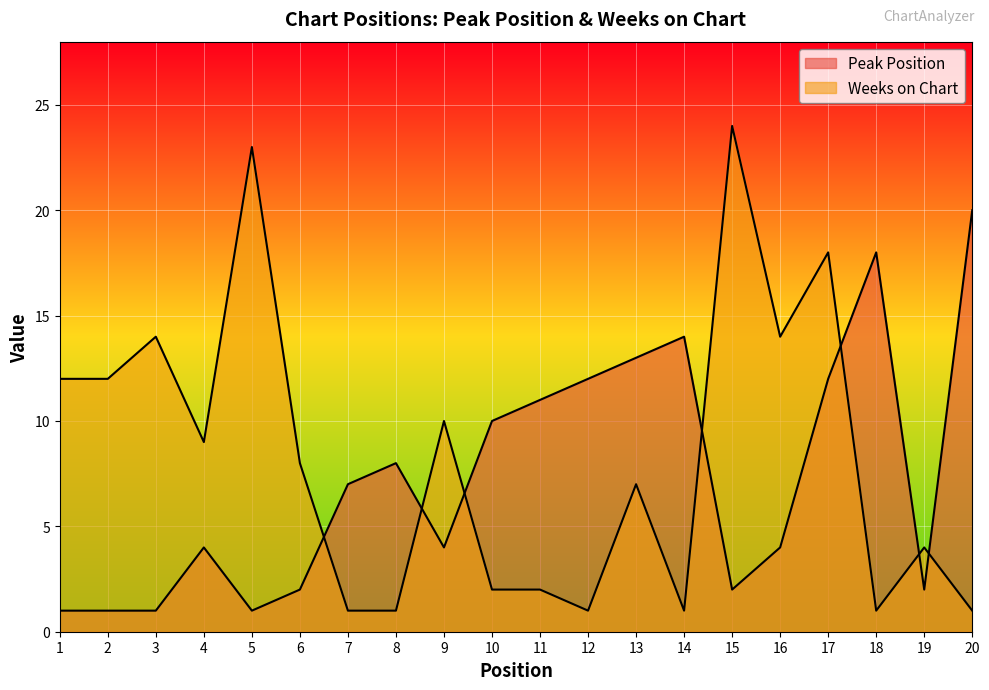

At which category does Weeks on Chart reach its first local peak?

3